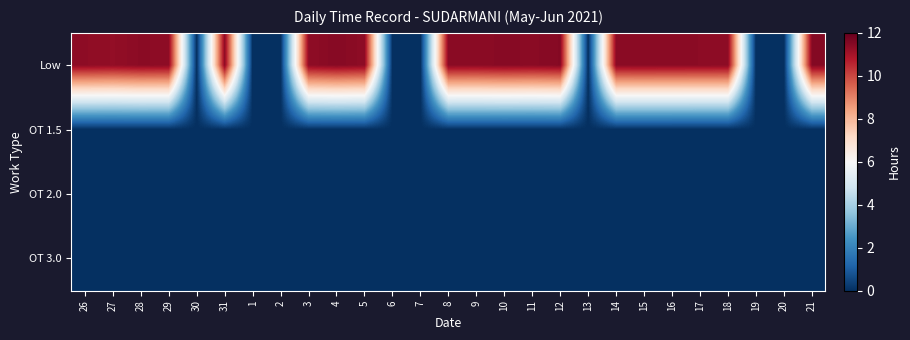

Which series has the largest total across all categories?

Low